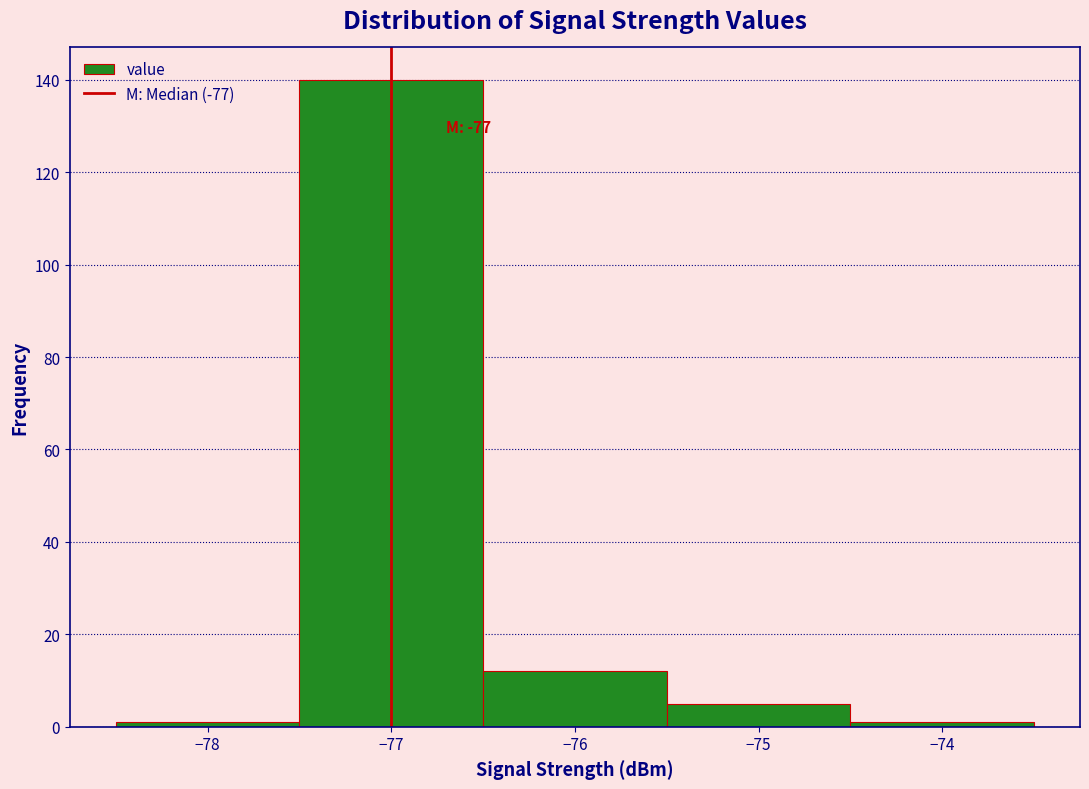

Over which range of the x-axis is the bar tallest?

-77.5 to -76.5